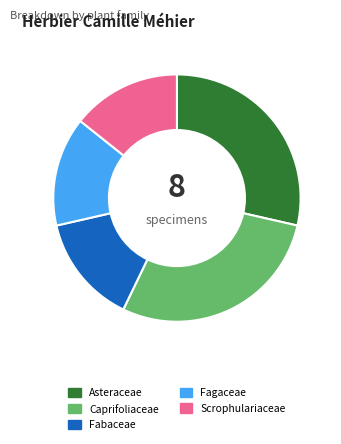

Does any single category account for the majority?

No